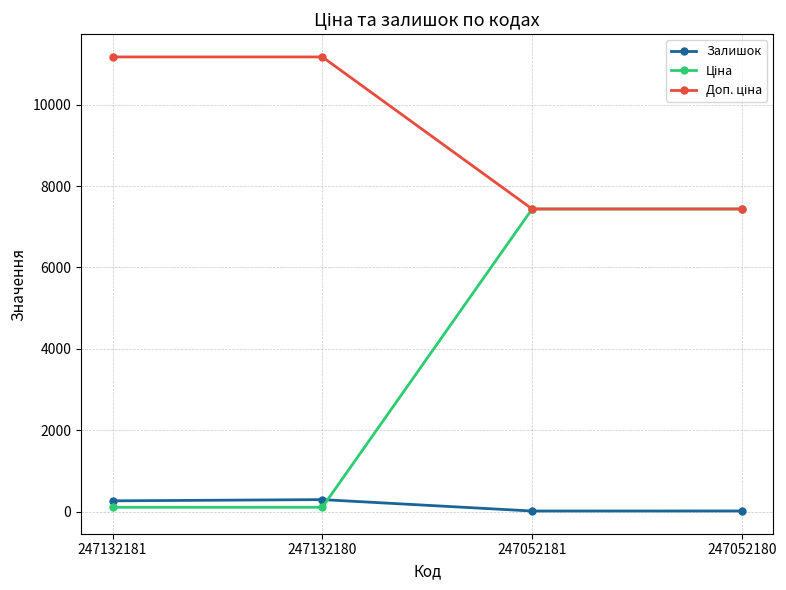

Does the chart display data point markers on the line(s)?

Yes